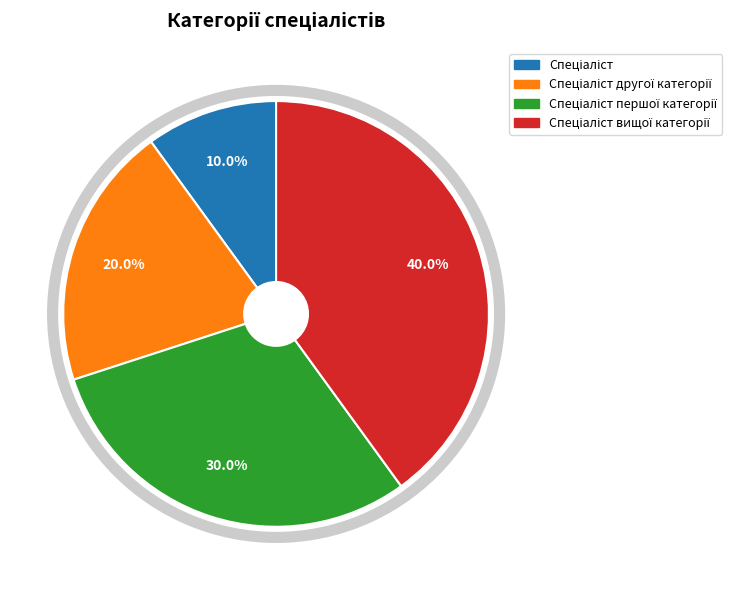

Does any single category account for the majority?

No